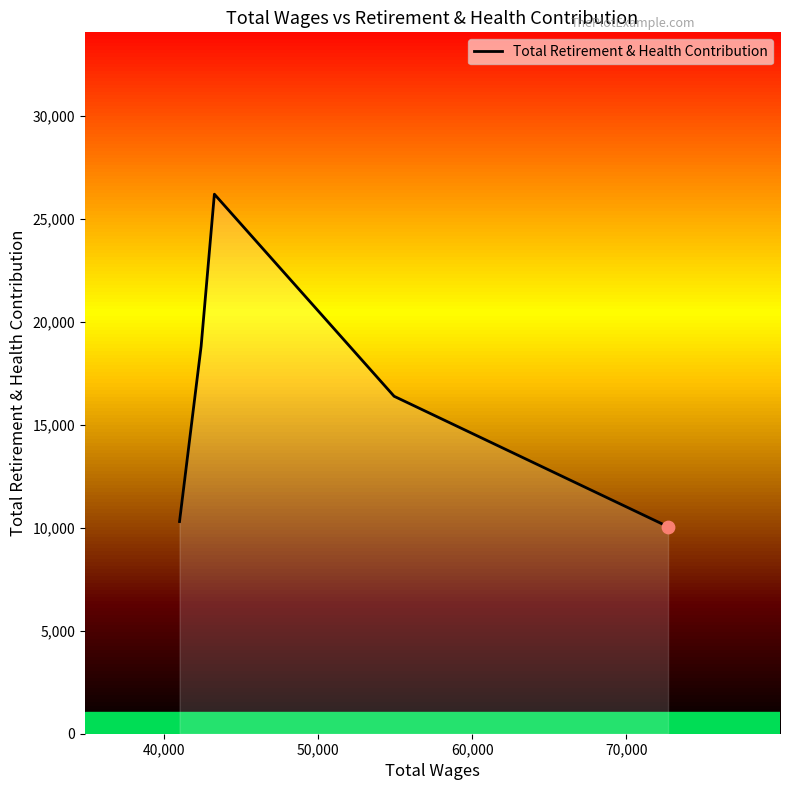

What is the maximum value shown in the chart?

26200